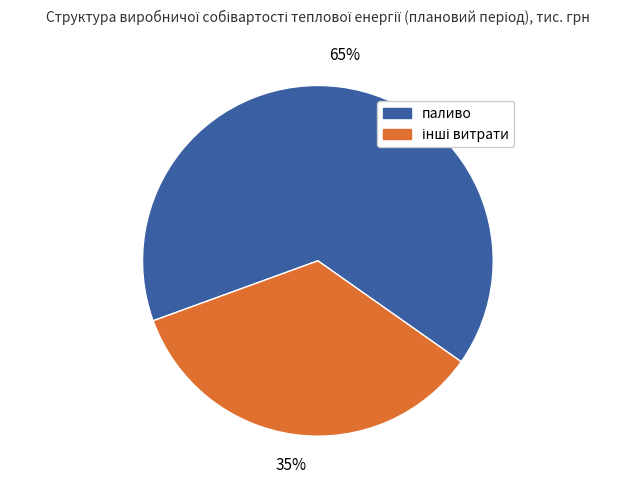

What is the majority slice?

паливо